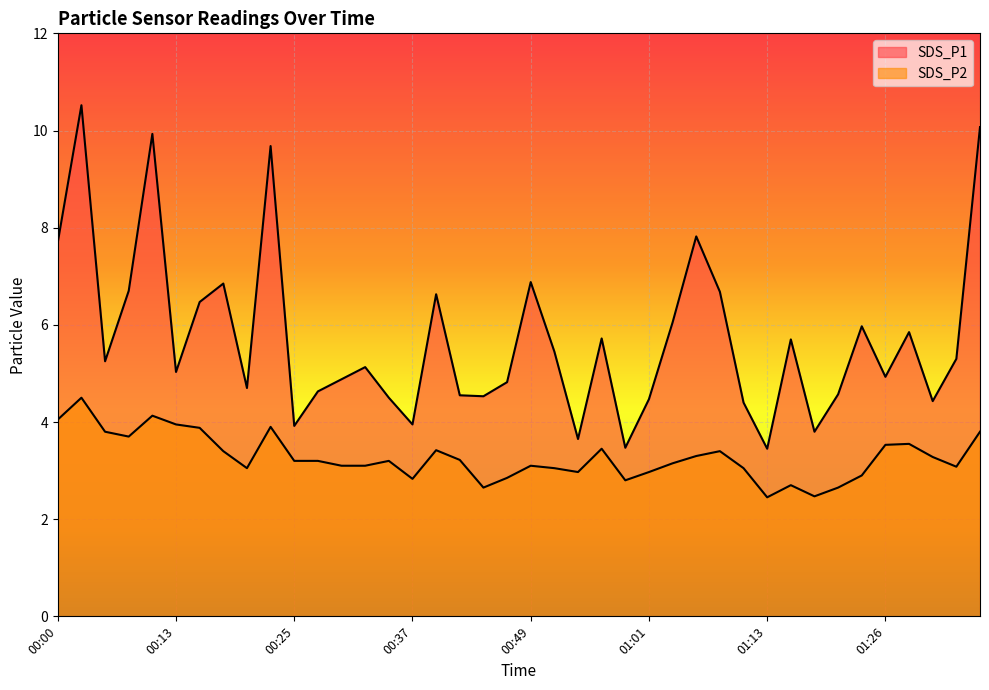

Reading right to left, extract all data points from this chart.

SDS_P1: 10.1	5.3	4.4	5.8	4.9	6.0	4.6	3.8	5.7	3.5	4.4	6.7	7.8	6.0	4.5	3.5	5.7	3.6	5.5	6.9	4.8	4.5	4.5	6.6	4.0	4.5	5.1	4.9	4.6	3.9	9.7	4.7	6.8	6.5	5.0	9.9	6.7	5.2	10.5	7.7
SDS_P2: 3.8	3.1	3.3	3.5	3.5	2.9	2.6	2.5	2.7	2.5	3.0	3.4	3.3	3.1	3.0	2.8	3.5	3.0	3.0	3.1	2.9	2.6	3.2	3.4	2.8	3.2	3.1	3.1	3.2	3.2	3.9	3.0	3.4	3.9	4.0	4.1	3.7	3.8	4.5	4.0